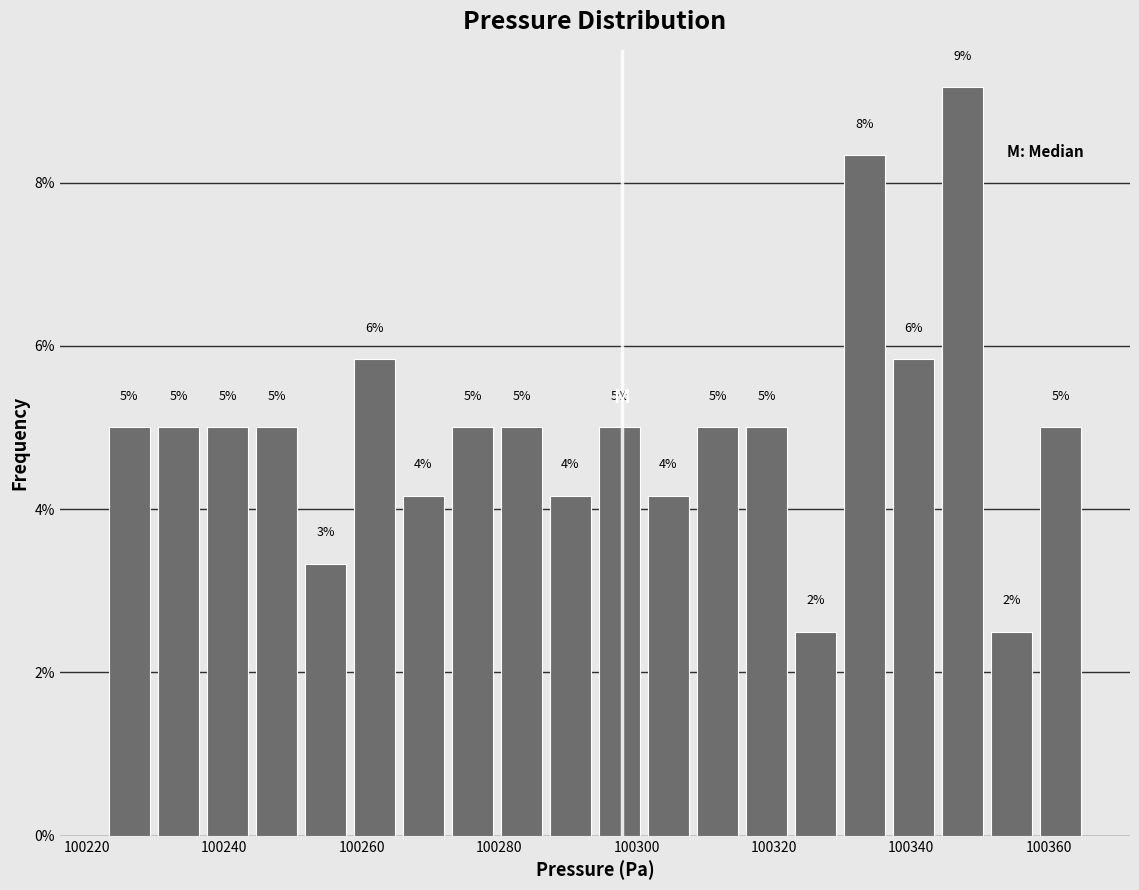

Read against the x-axis, roughly where is the centre of the tallest bar?

100348